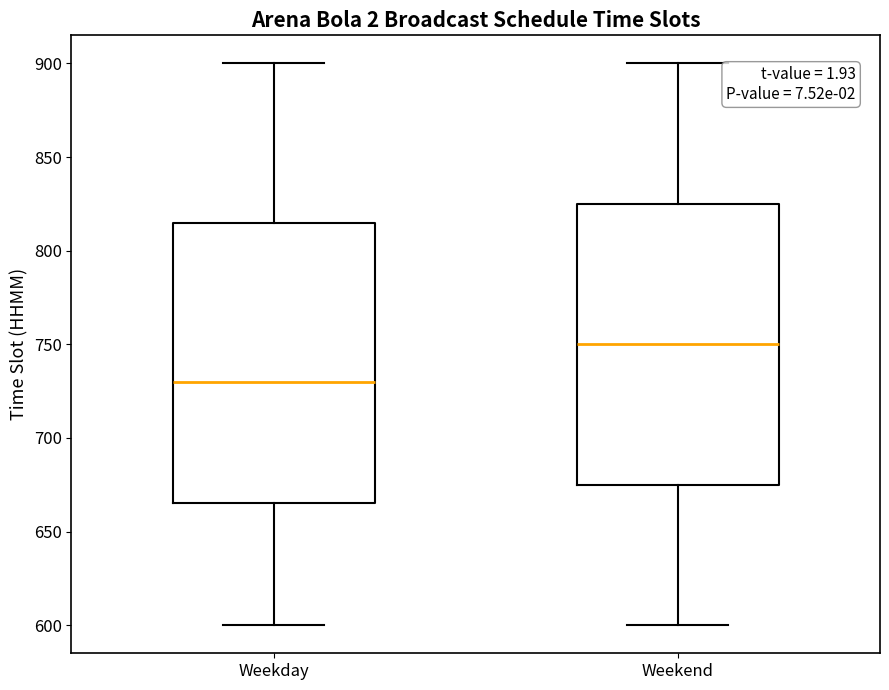

Reading left to right, read every box against the y-axis: the position of its median line, the range the box covers, and the ends of its whiskers. The values are not printed on the chart, so give them approximately, as read against the axis.

Weekday: median 730, box 665 to 815, whiskers 600 to 900
Weekend: median 750, box 675 to 825, whiskers 600 to 900